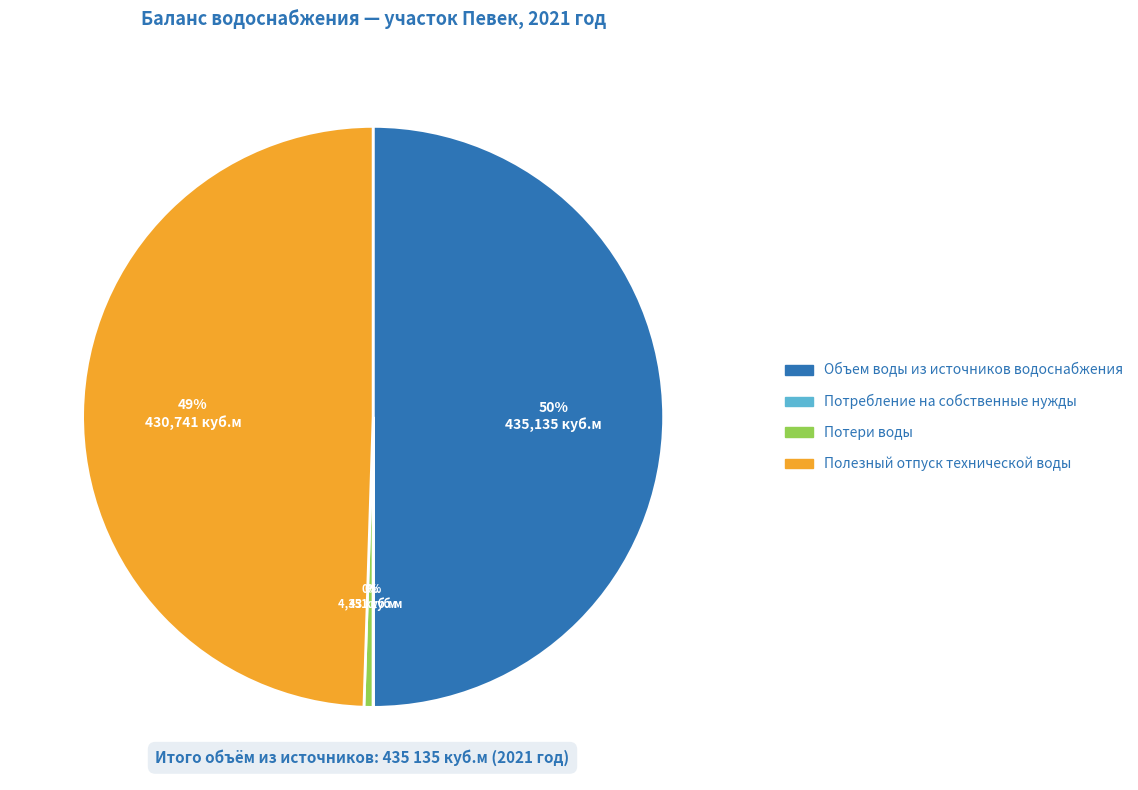

Does Полезный отпуск технической воды represent more than half of the total?

No